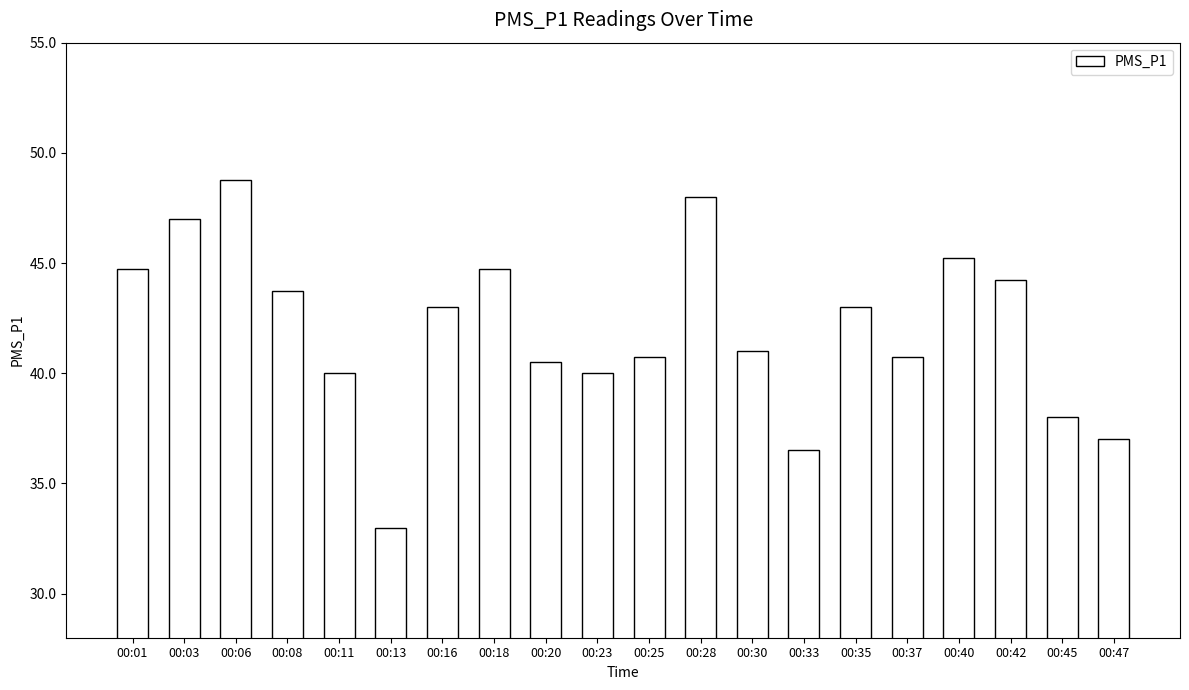

What is the sum of the values at 00:30 and 00:45?

79.0